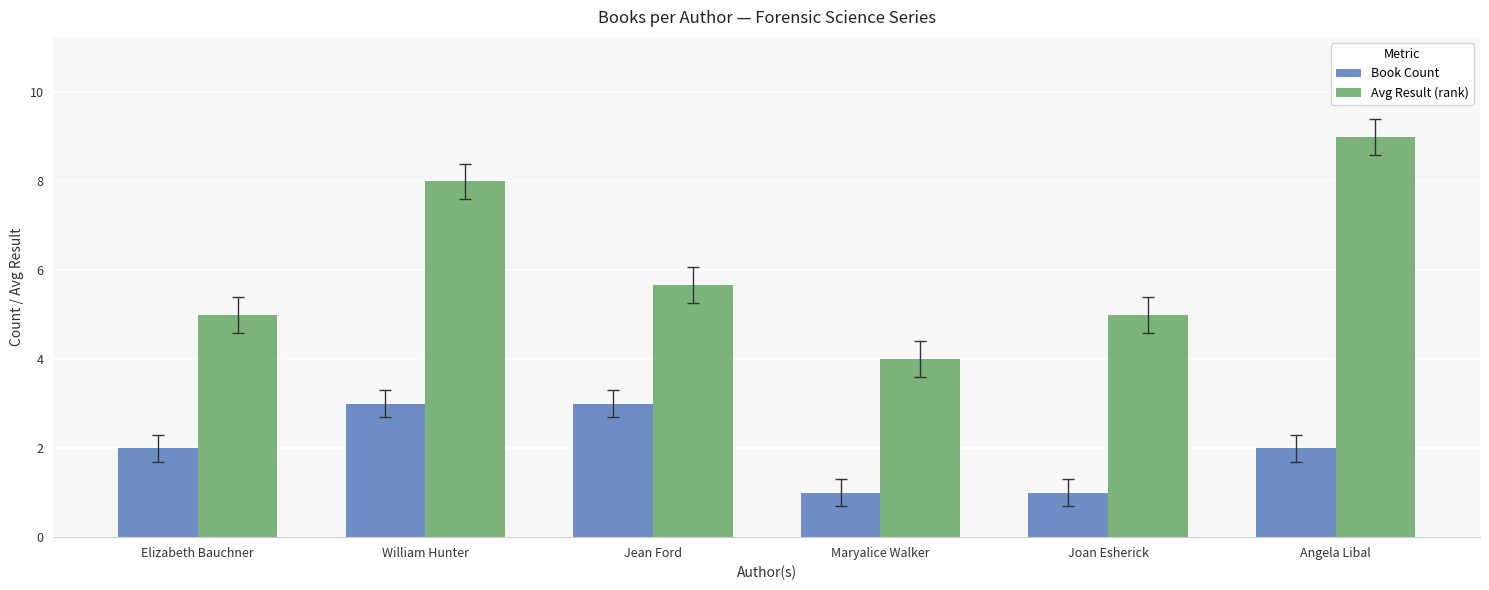

At how many categories does at least one series exceed 1?

6